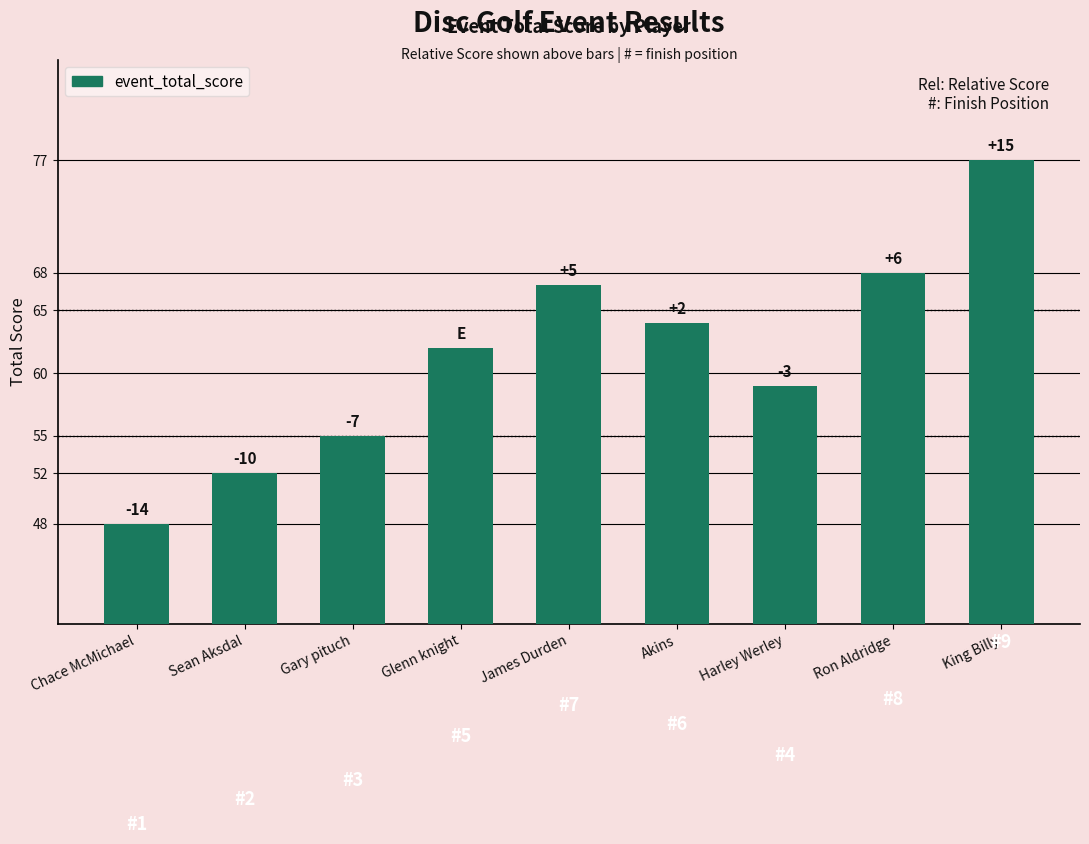

Does the chart contain any negative values?

No